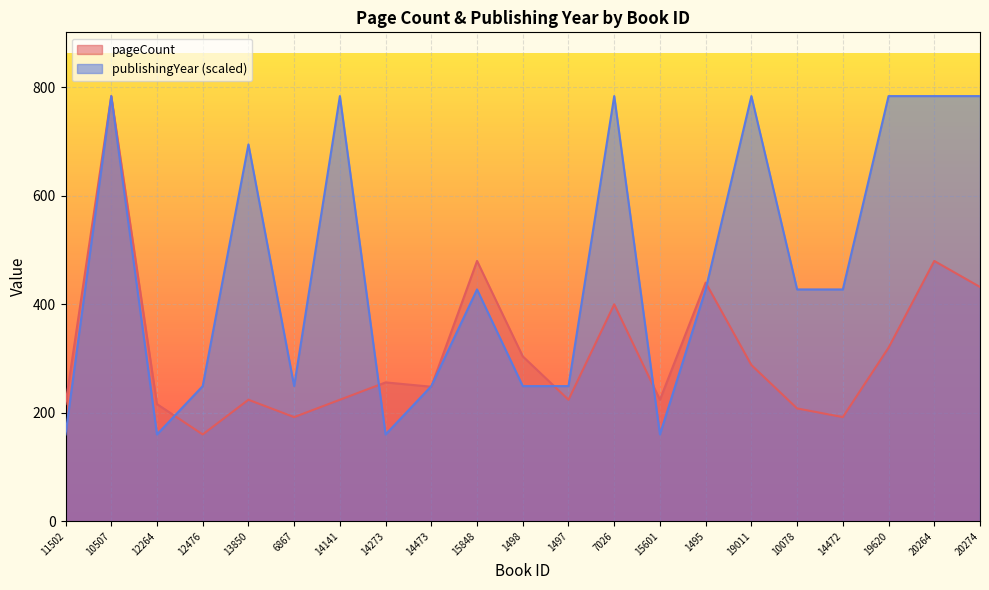

What is the total value across all series at 14273?

416.0